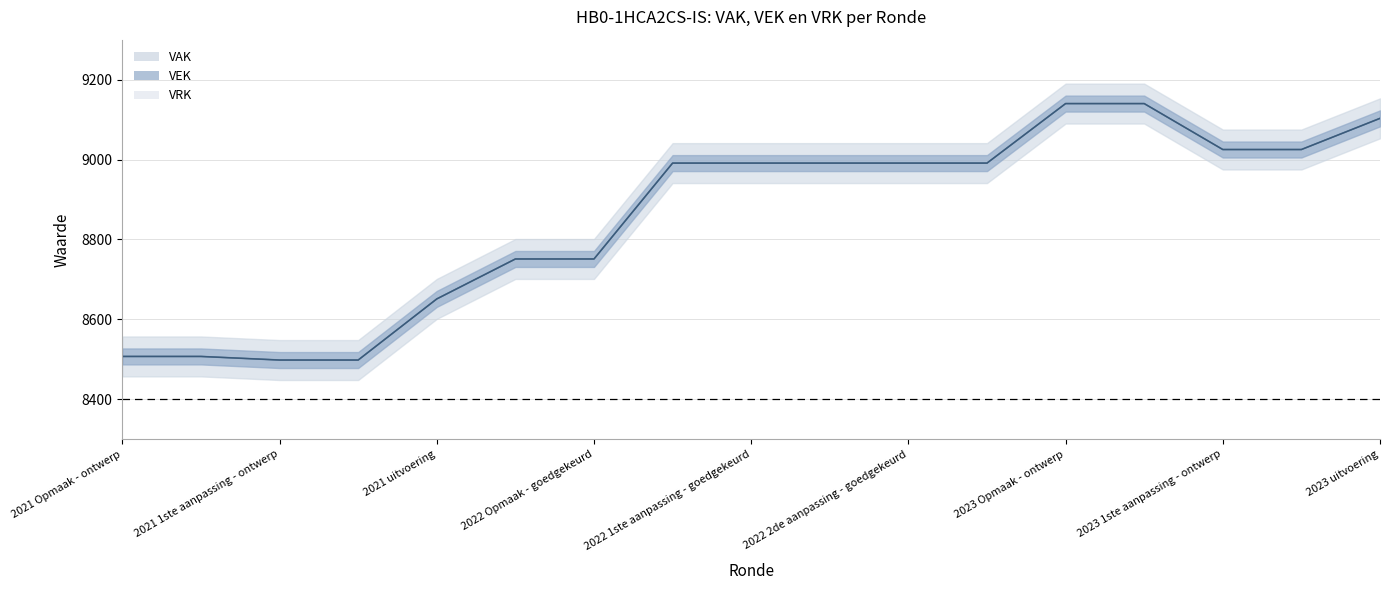

What is the difference between the second highest and second lowest values in the VAK series?

642